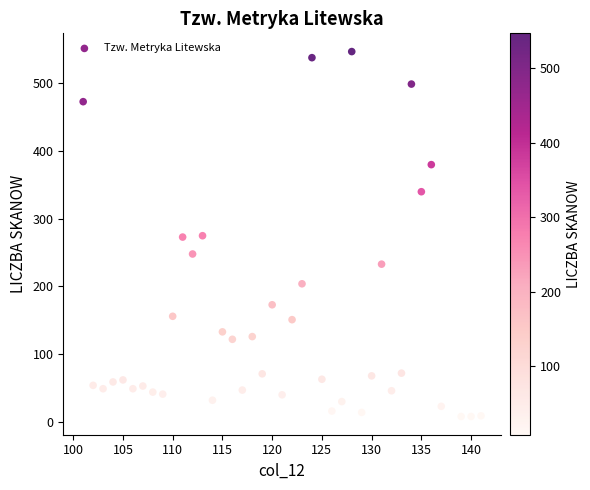

What is the range of X values (max minus min)?

40